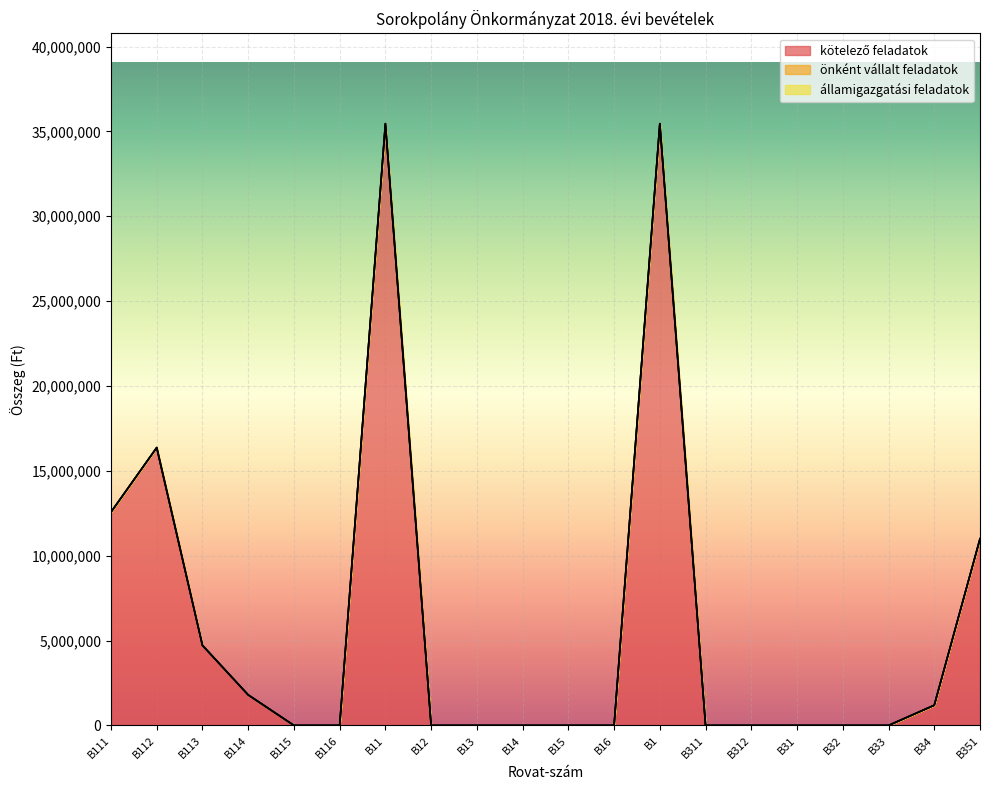

Reading left to right, list all the values displayed in this chart.

kötelező feladatok: B111=12568964	B112=16371544	B113=4719340	B114=1800000	B115=0	B116=0	B11=35459848	B12=0	B13=0	B14=0	B15=0	B16=0	B1=35459848	B311=0	B312=0	B31=0	B32=0	B33=0	B34=1190000	B351=11000000
önként vállalt feladatok: B111=0	B112=0	B113=0	B114=0	B115=0	B116=0	B11=0	B12=0	B13=0	B14=0	B15=0	B16=0	B1=0	B311=0	B312=0	B31=0	B32=0	B33=0	B34=0	B351=0
államigazgatási feladatok: B111=0	B112=0	B113=0	B114=0	B115=0	B116=0	B11=0	B12=0	B13=0	B14=0	B15=0	B16=0	B1=0	B311=0	B312=0	B31=0	B32=0	B33=0	B34=0	B351=0